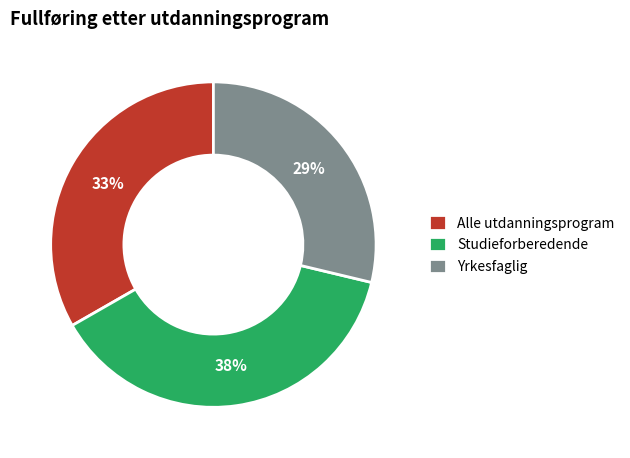

Is it true that Yrkesfaglig is 44% of the pie?

False